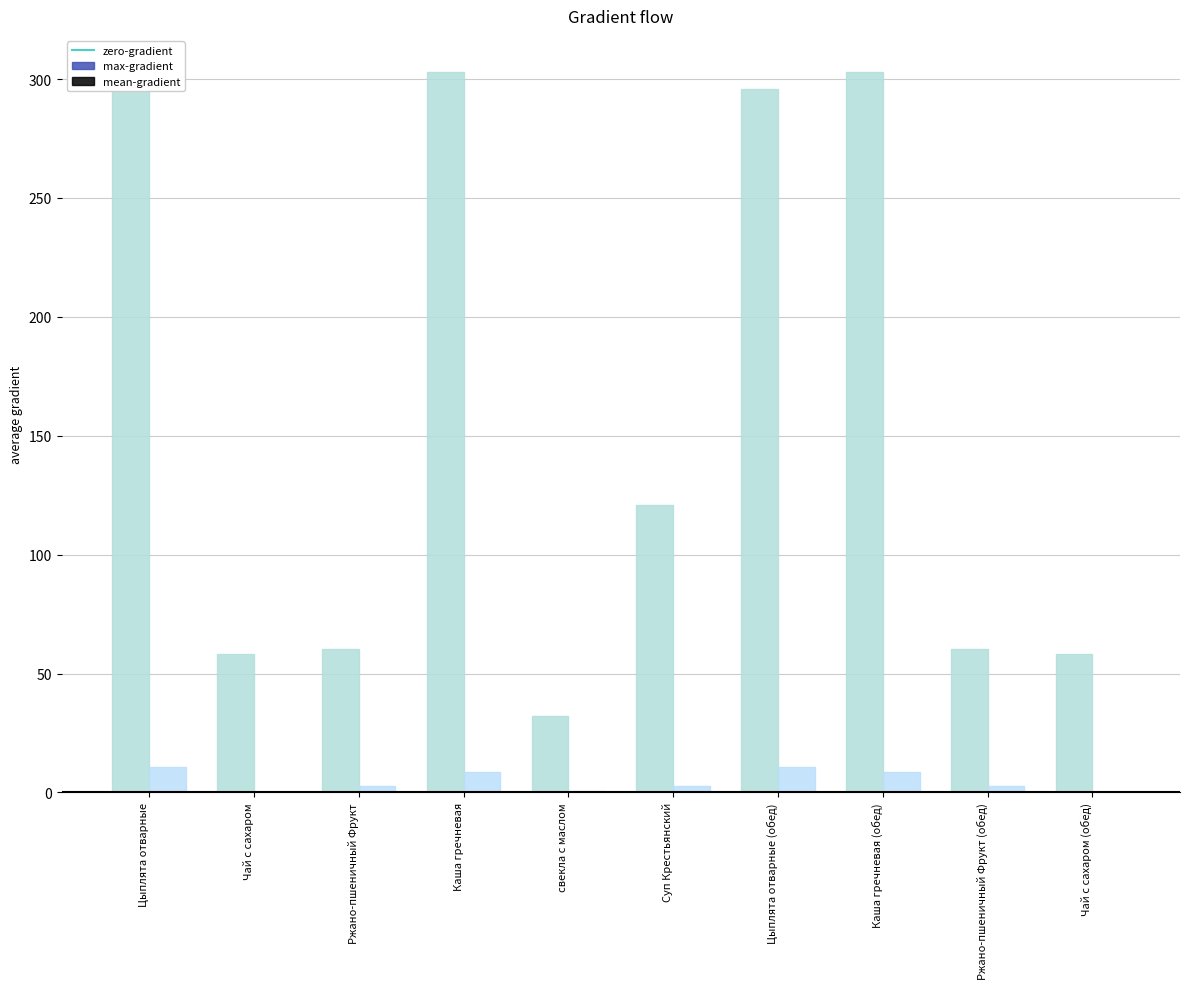

What is the average value of the mean-gradient series?

4.8